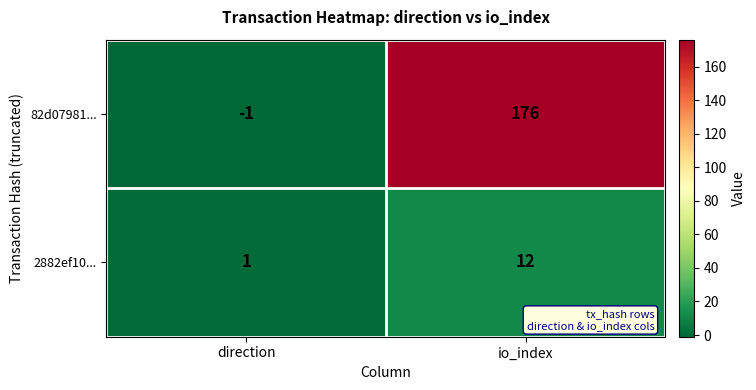

Which series has the largest total across all categories?

82d07981...